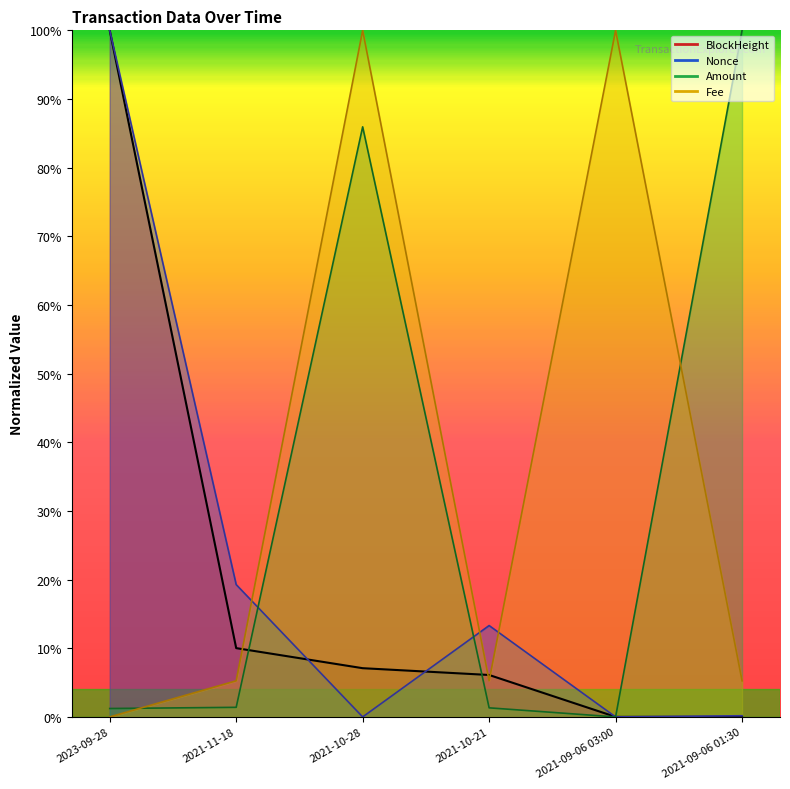

What is the difference between the Amount values at 2021-10-21 and 2021-09-06 01:30?

98.7